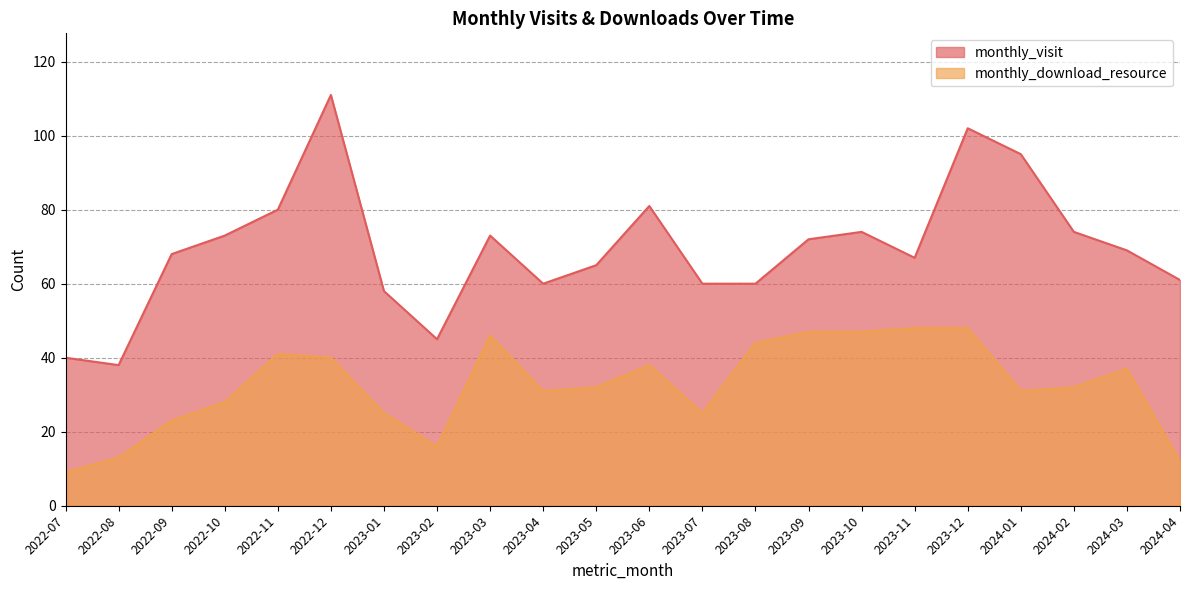

At which category does monthly_visit reach its first local peak?

2022-12